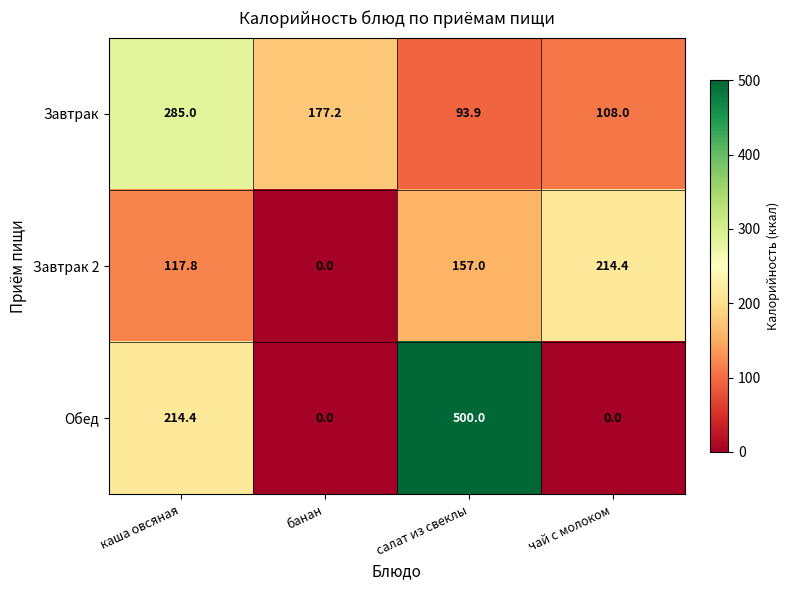

At чай с молоком, list the series in order from smallest to largest.

Обед, Завтрак, Завтрак 2